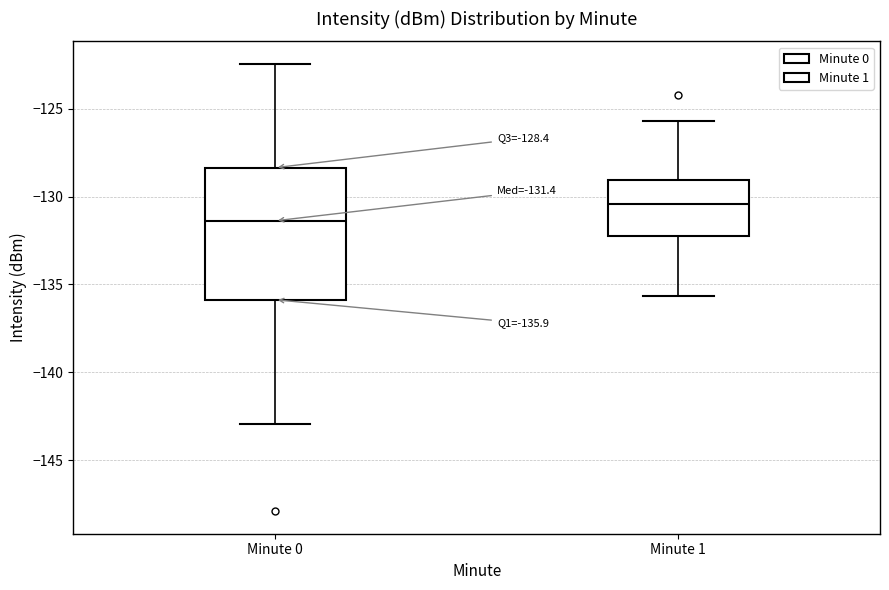

Comparing the boxes themselves (not the whiskers), which one is the tallest?

Minute 0